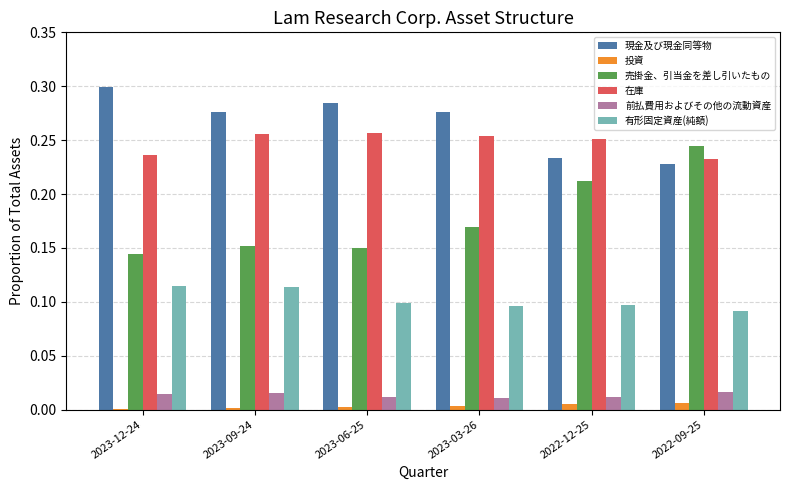

Which category has the highest value in the 売掛金、引当金を差し引いたもの series?

2022-09-25